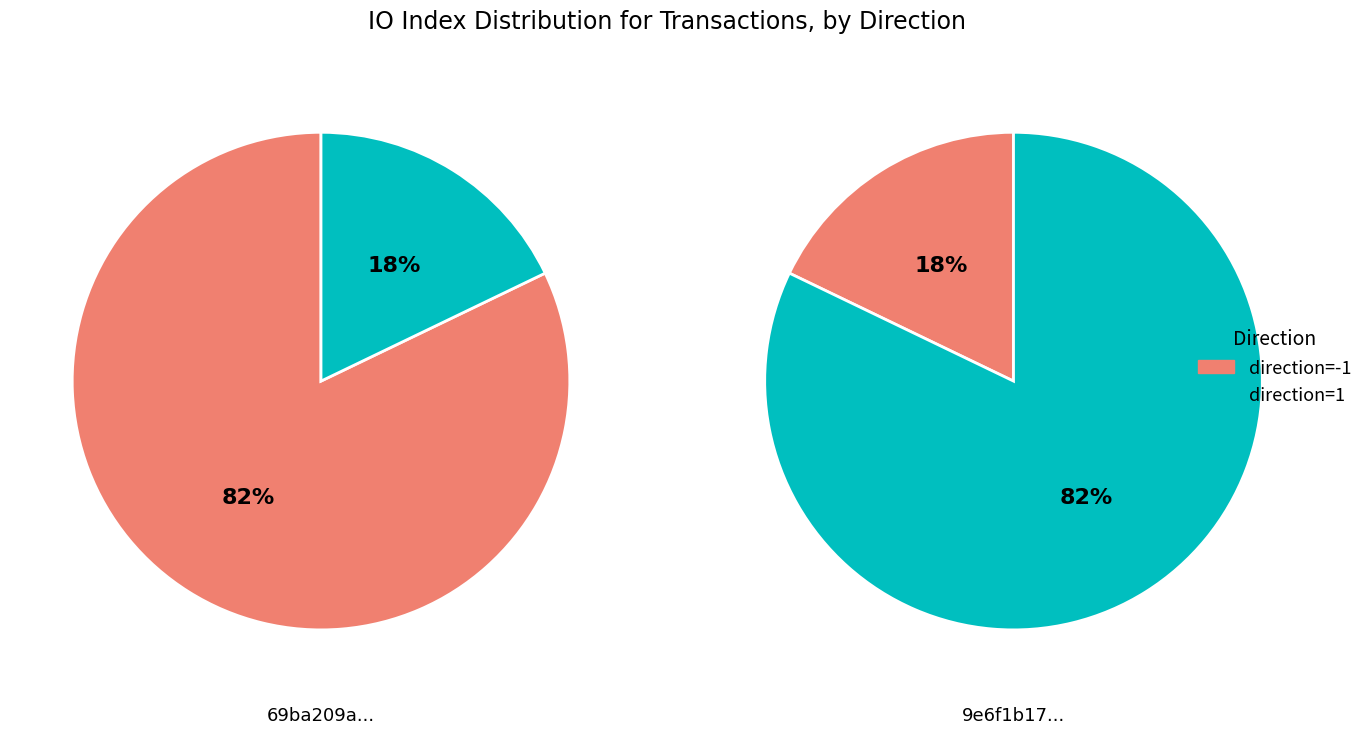

Is io_index=10 the majority of the pie?

No